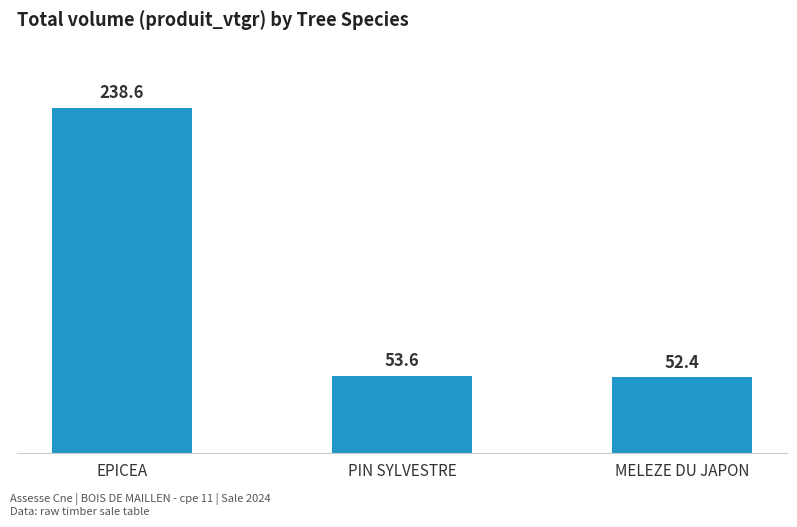

What is the label of the 3rd bar from the right?

EPICEA